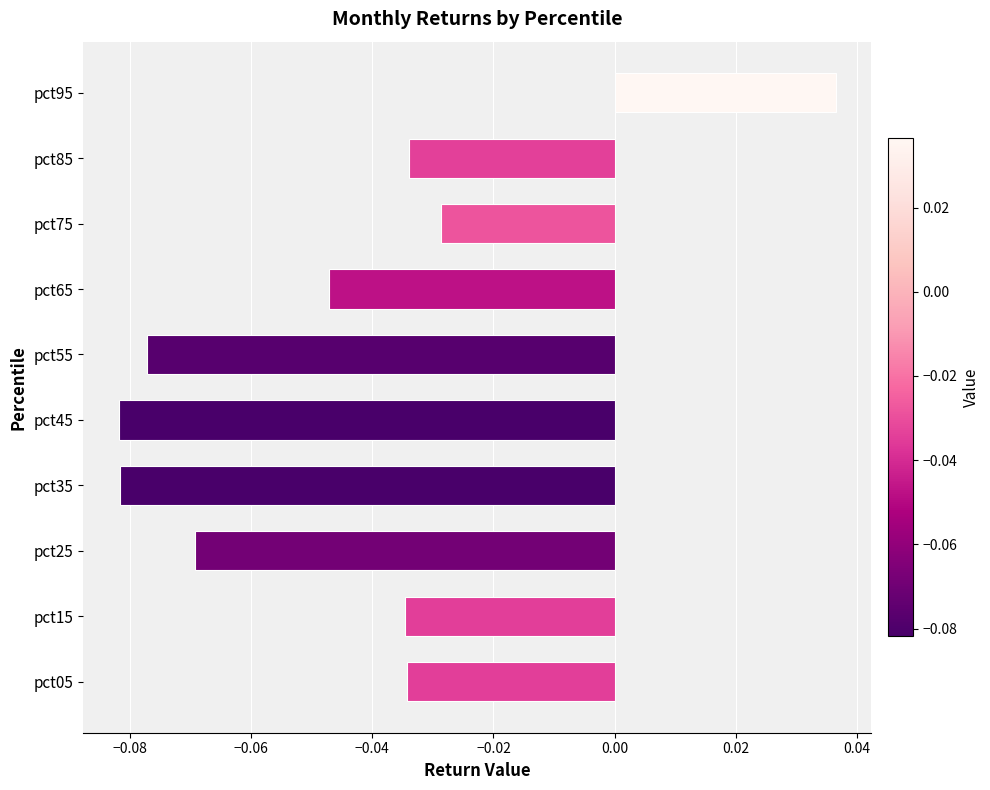

Between pct75 and pct35, which is larger?

pct75